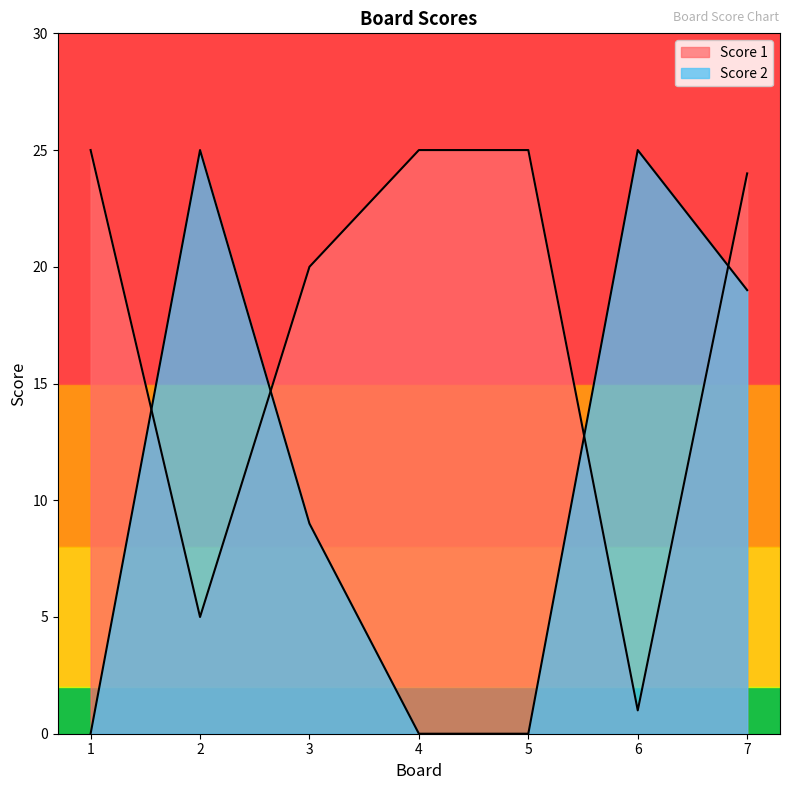

Which category has the lowest value in the Score 1 series?

6